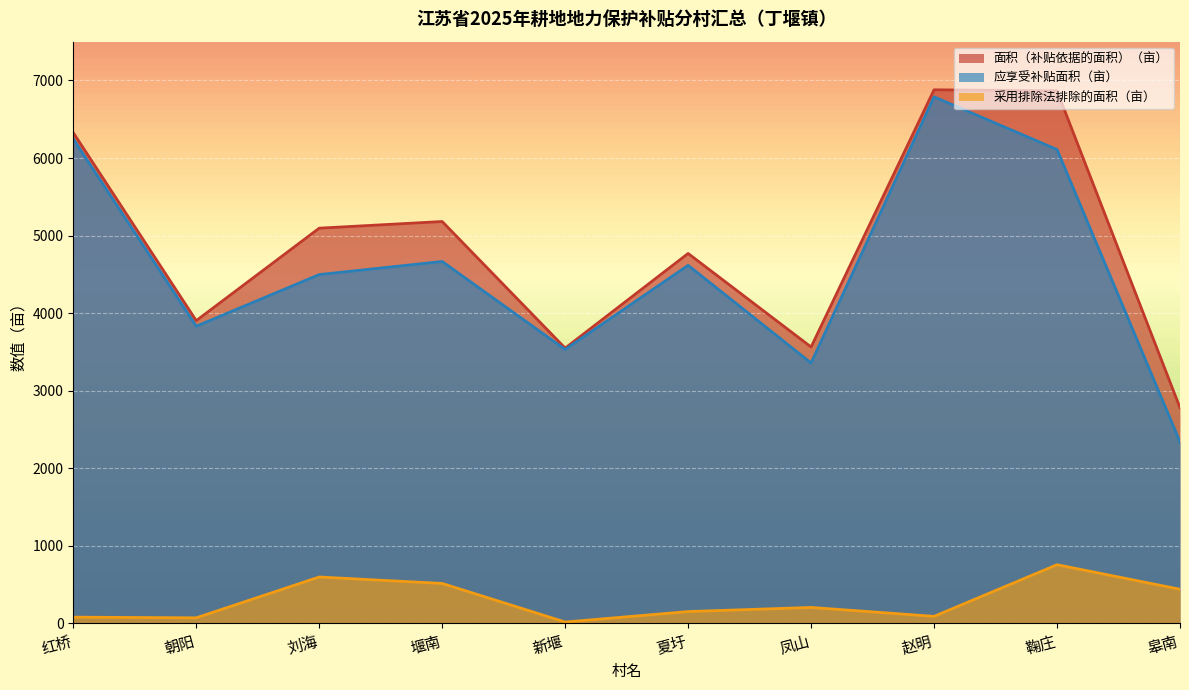

True or false: 面积（补贴依据的面积）（亩） and 采用排除法排除的面积（亩） intersect in this chart.

False